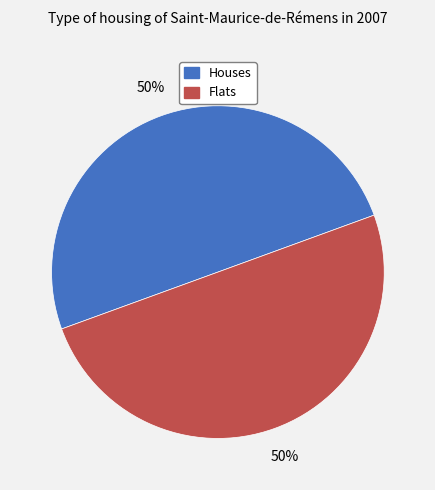

To the nearest percent, what is the average slice percentage?

50%